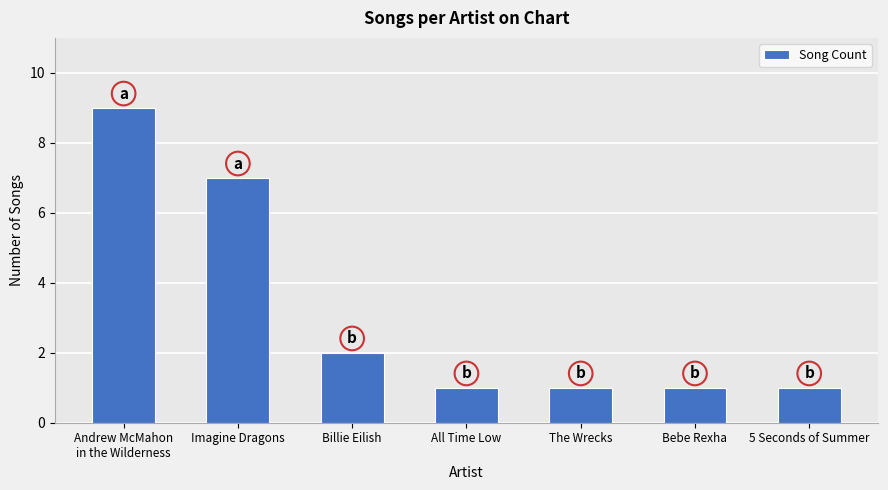

Is it true that the value at All Time Low is 1?

True